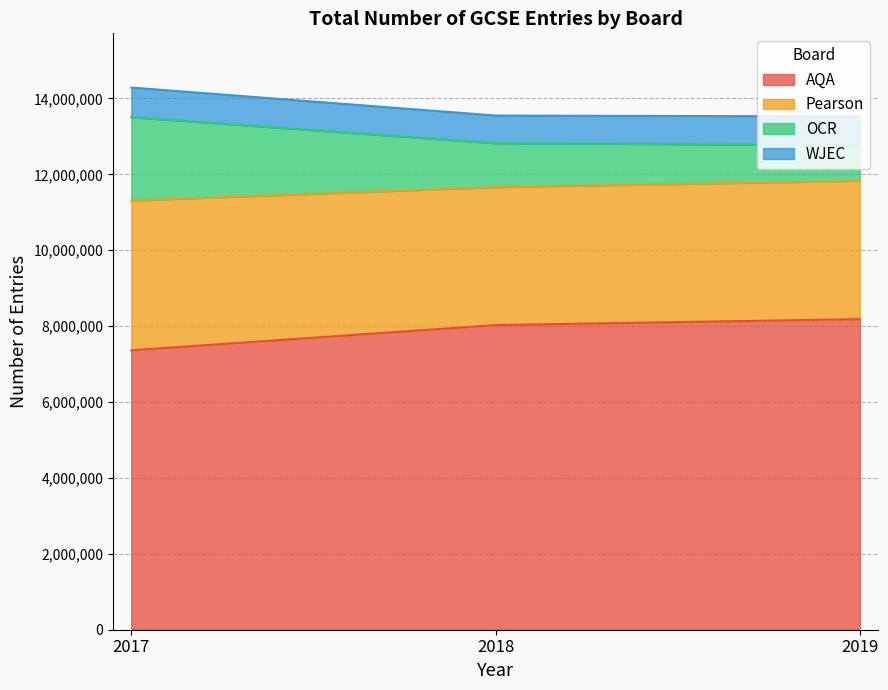

What is the lowest value of the AQA series?

7362815